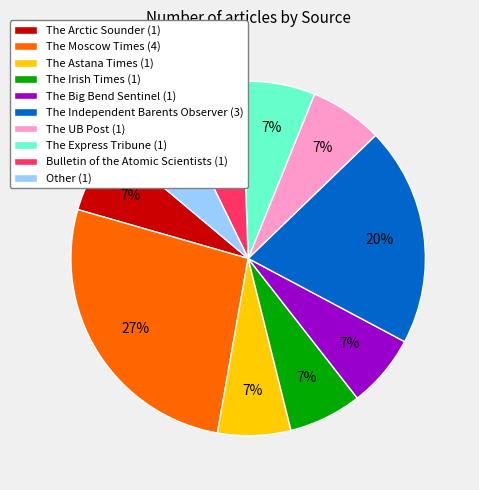

To the nearest percent, what is the difference between the The Big Bend Sentinel (1) and The Independent Barents Observer (3) slice percentages?

13%